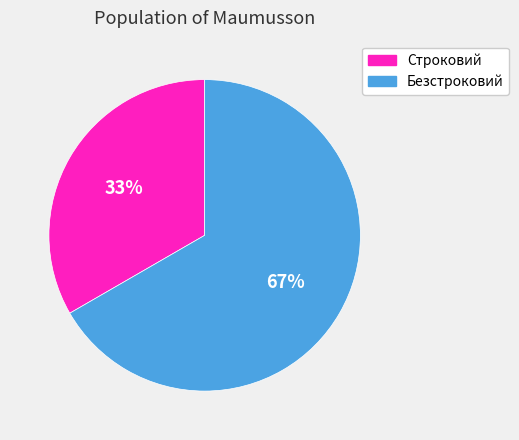

To the nearest percent, what is the combined percentage of Строковий and Безстроковий?

100%